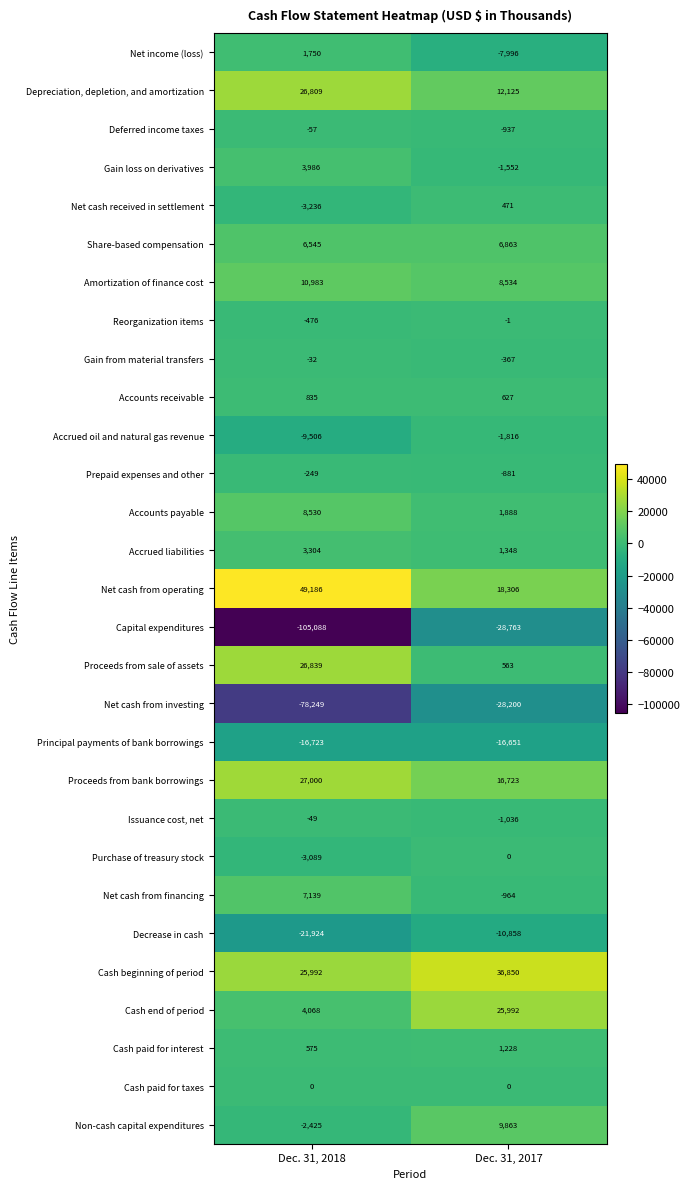

Which label corresponds to the largest value in the chart?

Dec. 31, 2018